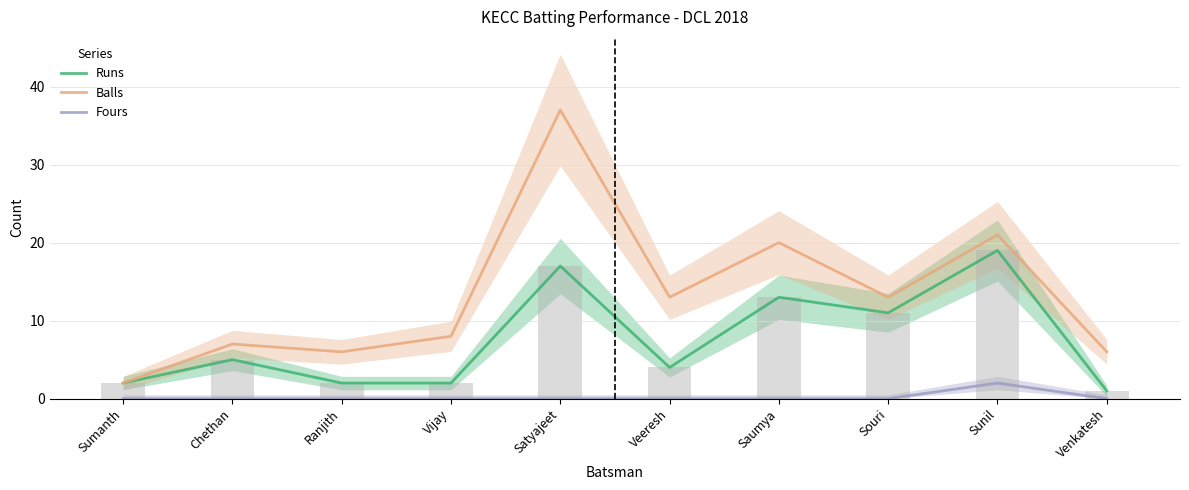

Reading left to right, what are all the values shown in this chart?

Runs: Sumanth=2	Chethan=5	Ranjith=2	Vijay=2	Satyajeet=17	Veeresh=4	Saumya=13	Souri=11	Sunil=19	Venkatesh=1
Balls: Sumanth=2	Chethan=7	Ranjith=6	Vijay=8	Satyajeet=37	Veeresh=13	Saumya=20	Souri=13	Sunil=21	Venkatesh=6
Fours: Sumanth=0	Chethan=0	Ranjith=0	Vijay=0	Satyajeet=0	Veeresh=0	Saumya=0	Souri=0	Sunil=2	Venkatesh=0